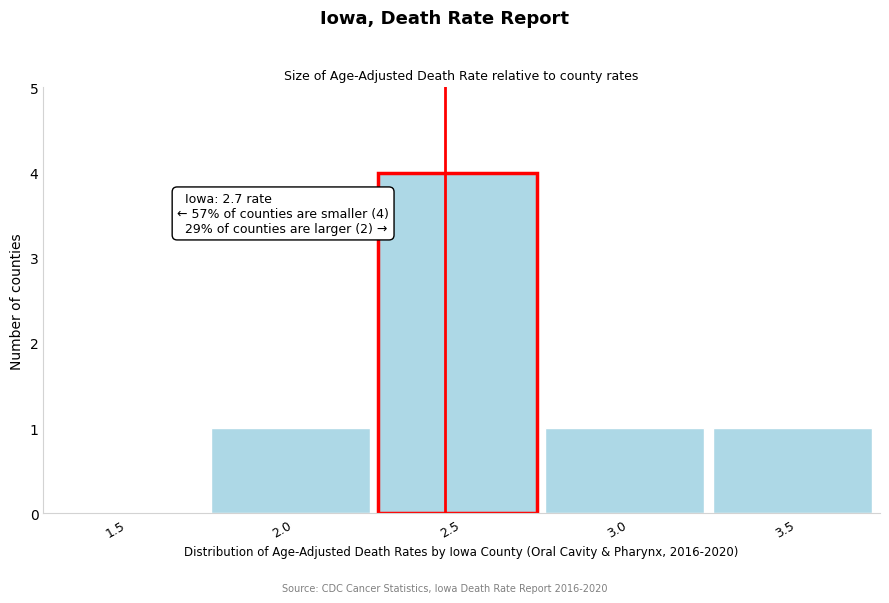

Reading right to left, transcribe all the data shown in this chart.

3.5=1	3.0=1	2.5=4	2.0=1	1.5=0